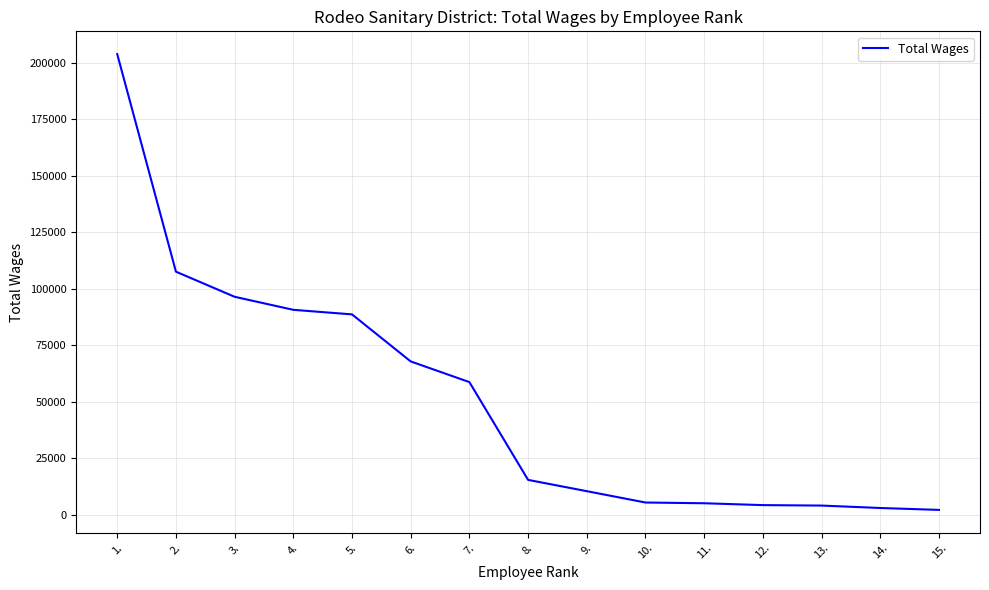

True or false: the data has more than 2 interior local peaks.

False